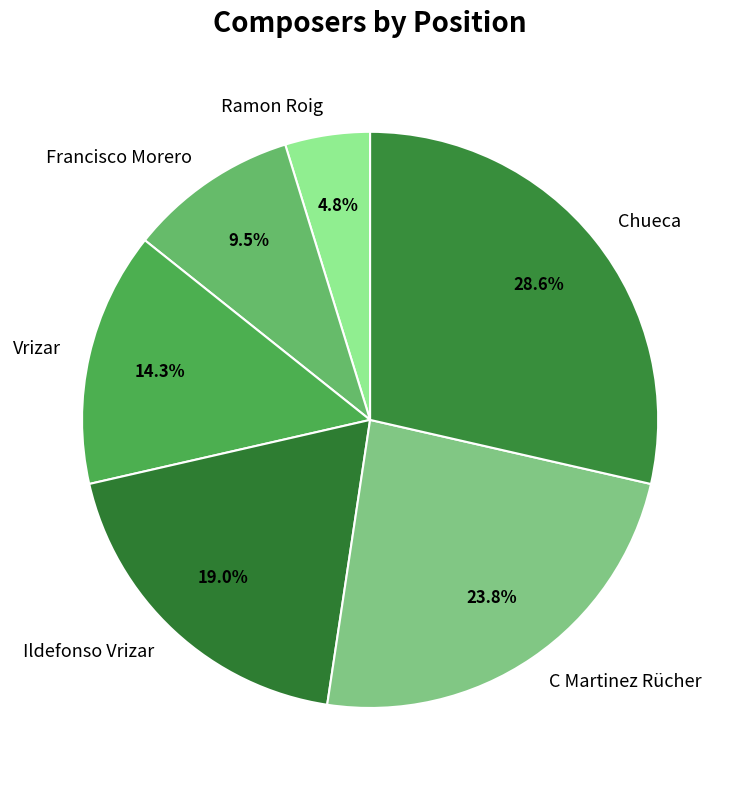

Which category has the smallest portion of the pie?

Ramon Roig